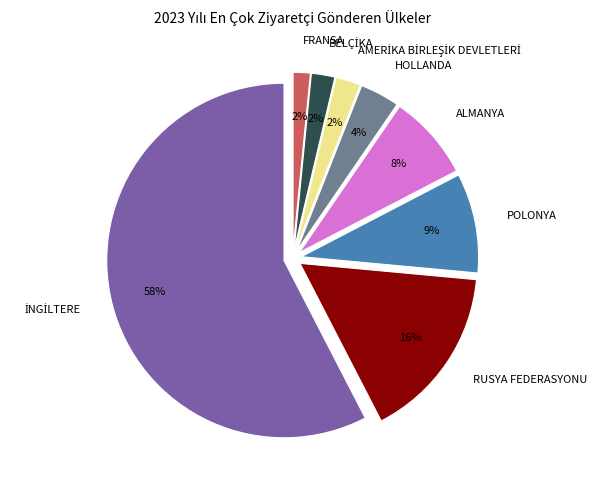

Between RUSYA FEDERASYONU and FRANSA, which is larger?

RUSYA FEDERASYONU